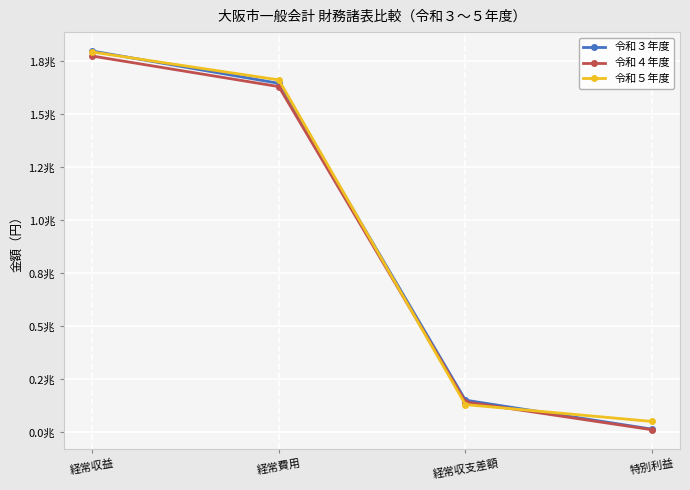

What are all the series names shown in the legend?

令和３年度, 令和４年度, 令和５年度